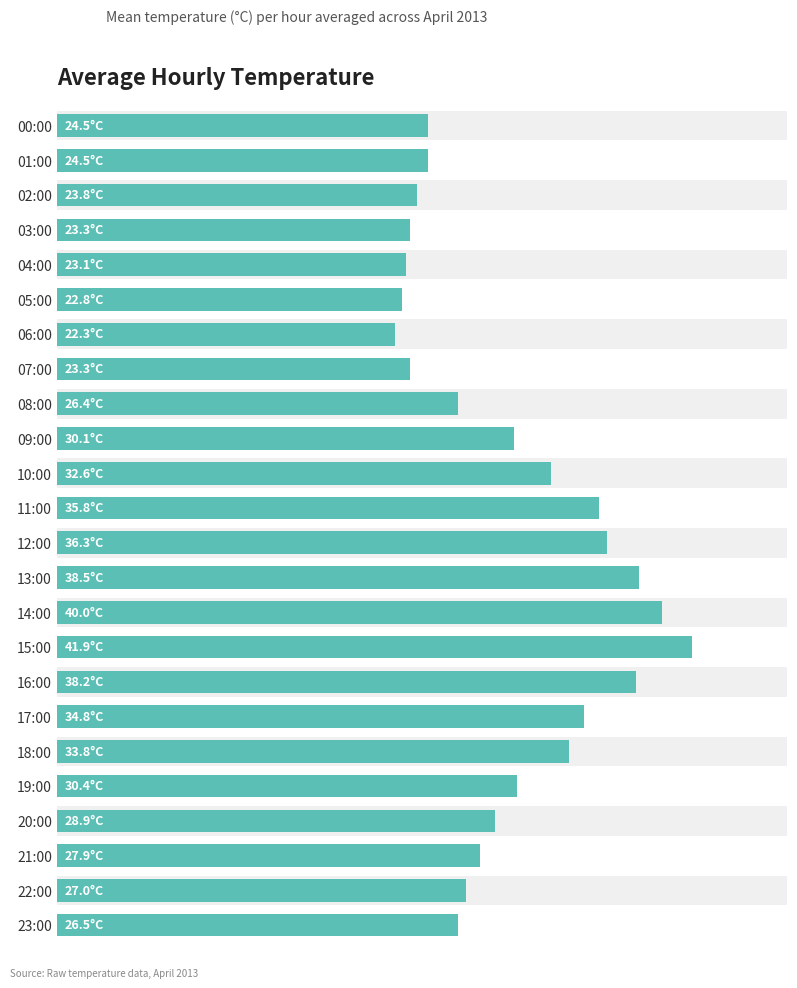

What is the change in value from 09:00 to 13:00?

+8.3